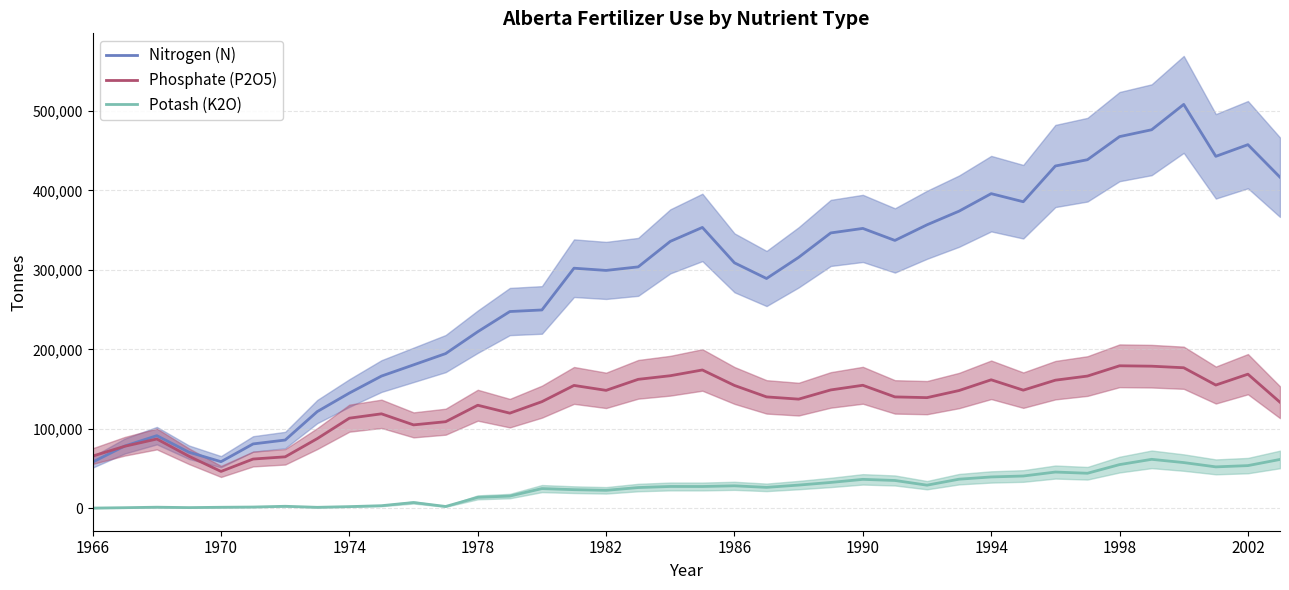

At how many categories does at least one series exceed 99603?

31